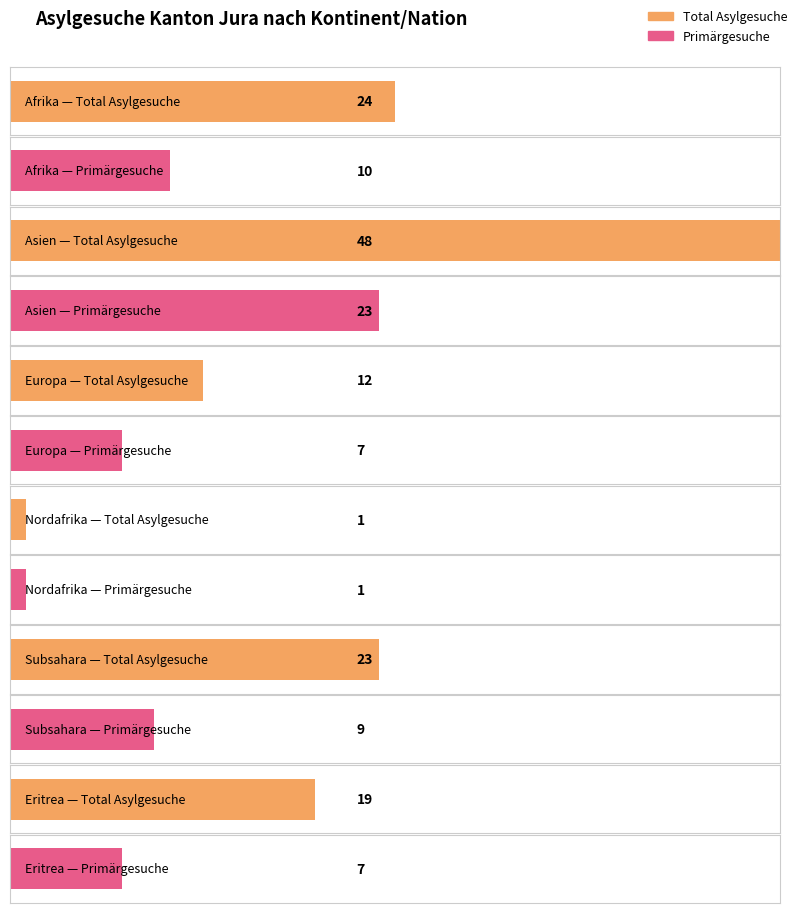

What is the spread (max minus min) of values at Europa?

5